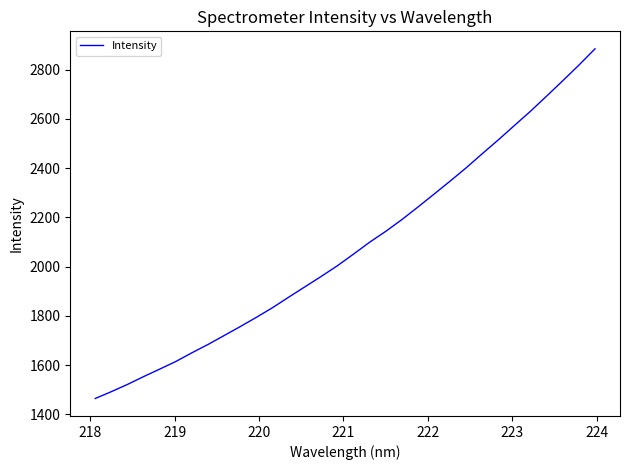

What is the greatest value displayed?

2884.5